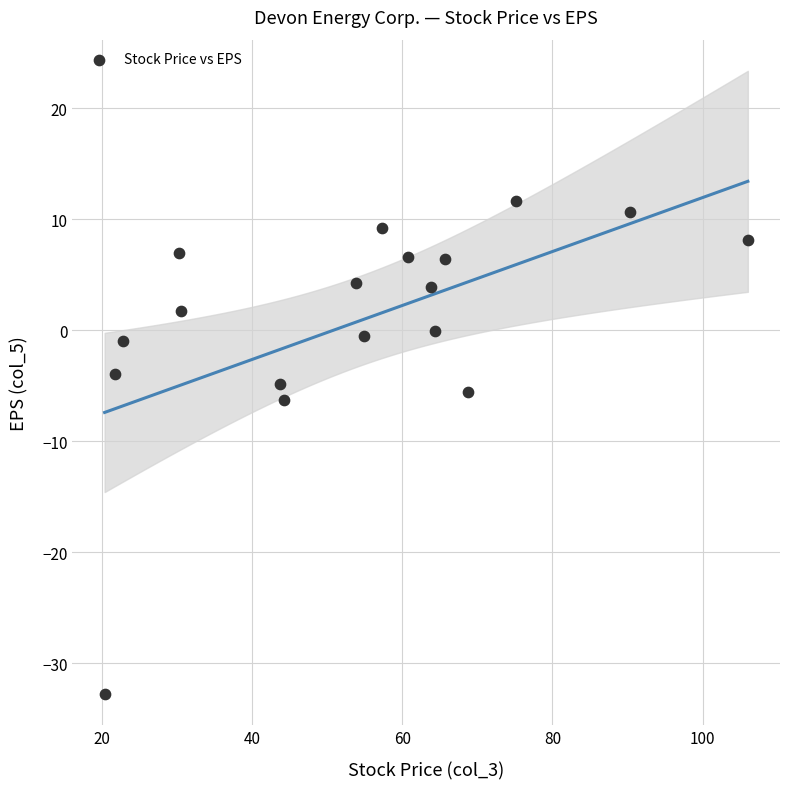

What Y value in the scatter plot is closest to -10?

-6.3